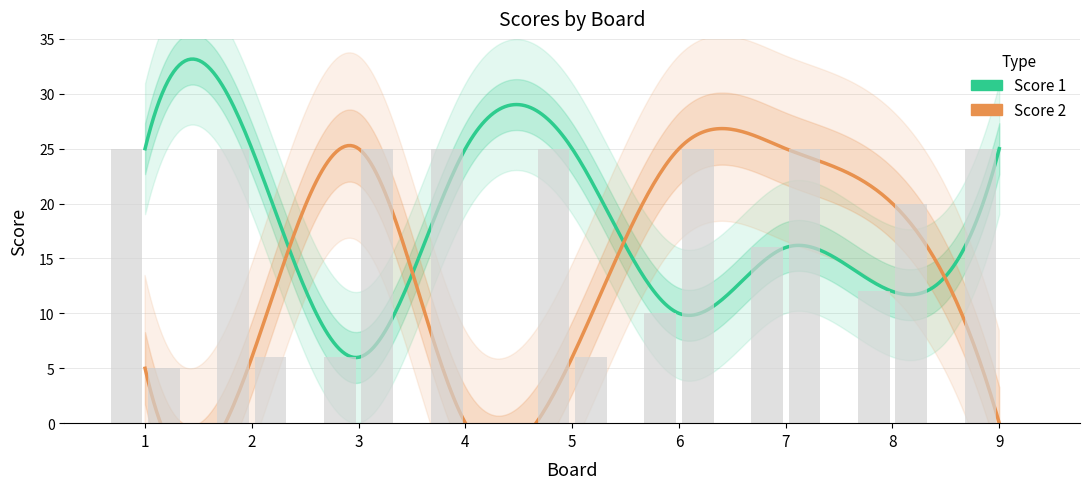

How many data points in Score 2 are less than 6?

3